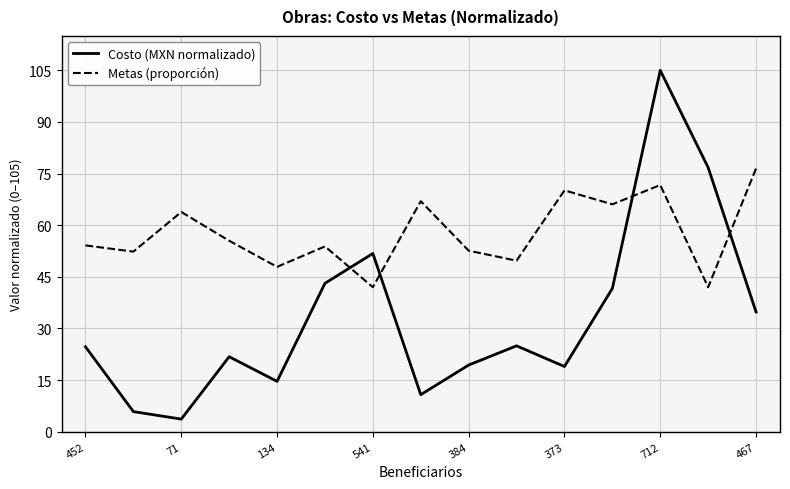

List the series in order of their peak value, lowest first.

Metas (proporción), Costo (MXN normalizado)